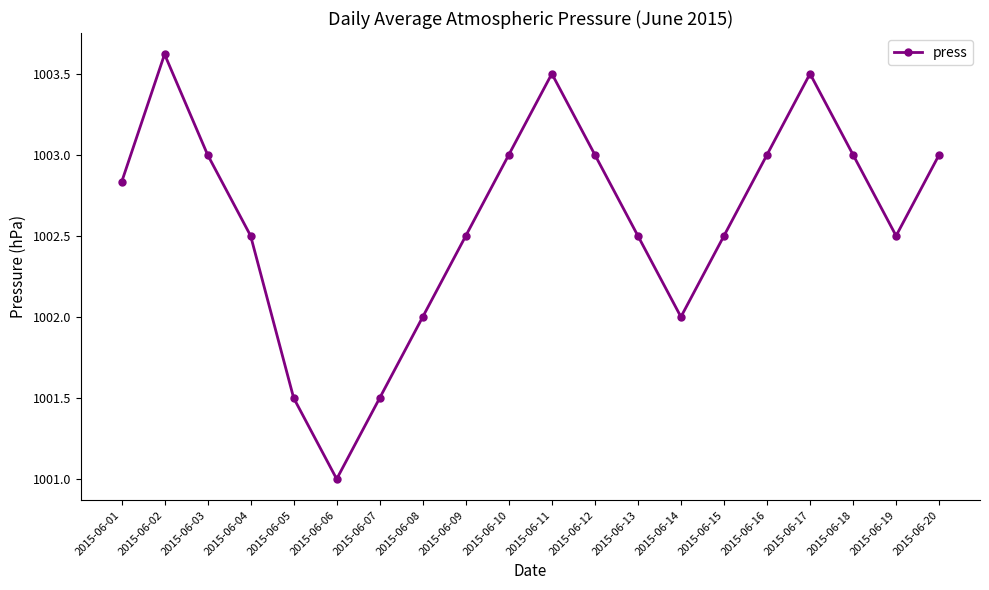

Is it true that the value at 2015-06-19 is 524.5?

False